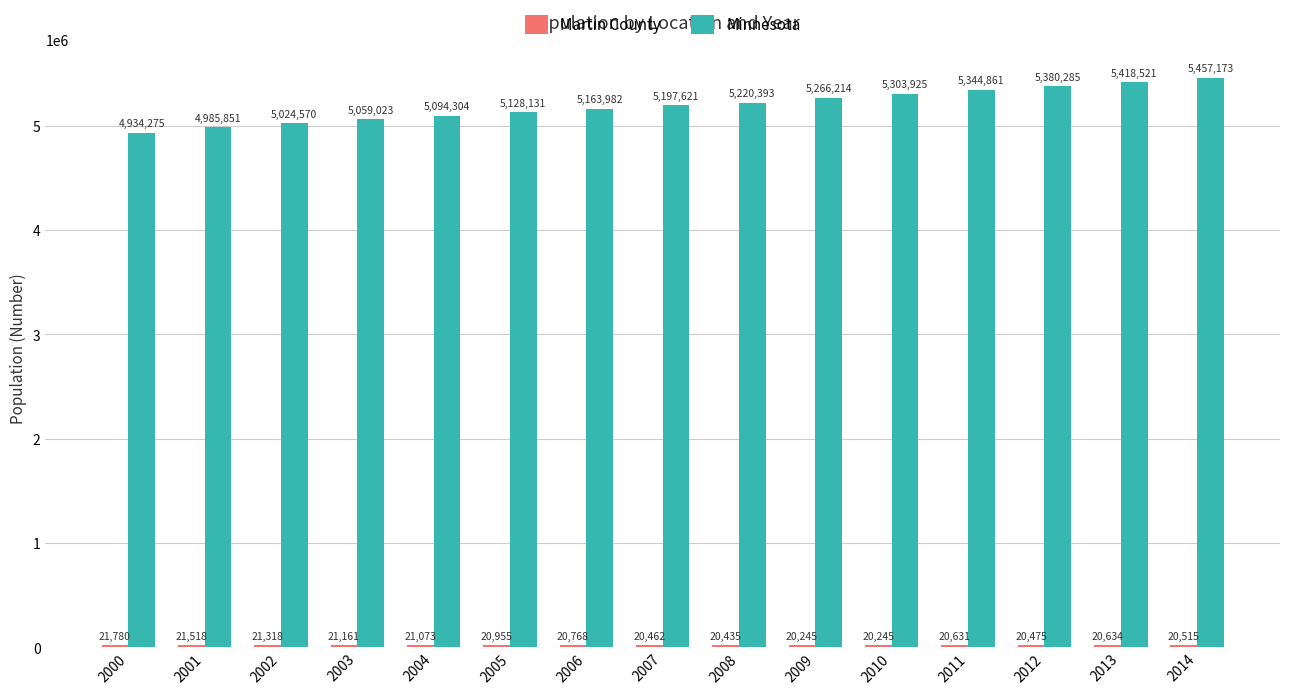

What is the sum of the Minnesota values at 2010 and 2006?

10467907